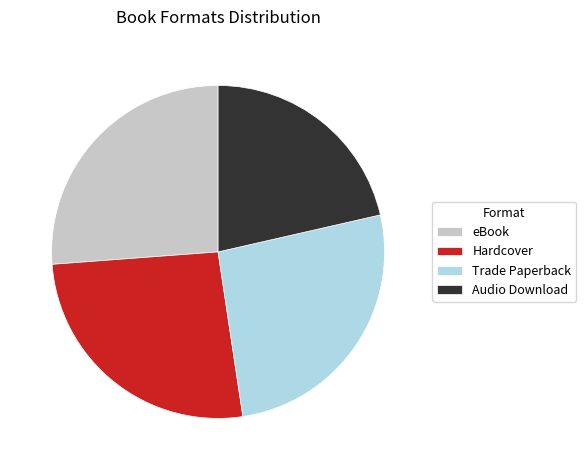

Combined, do eBook and Trade Paperback account for over 50%?

Yes